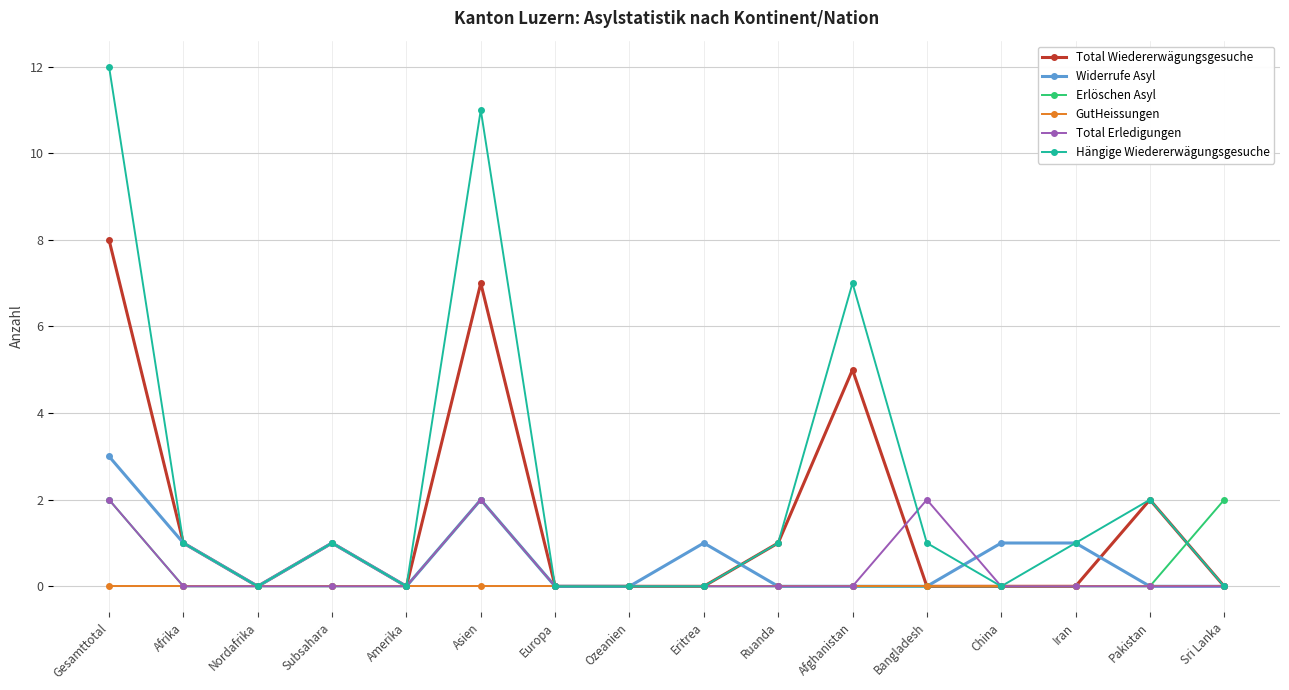

What is the total value across all series at Gesamttotal?

27